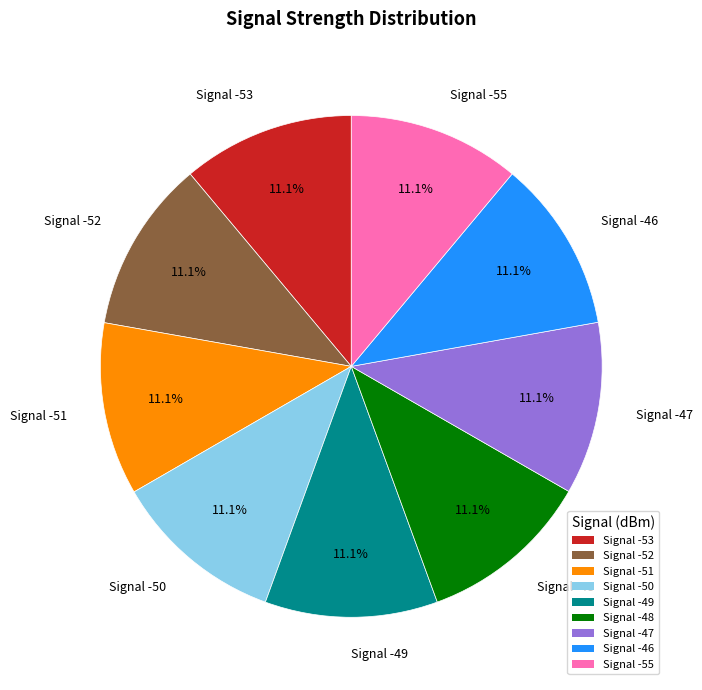

Count the number of slices in the pie.

9